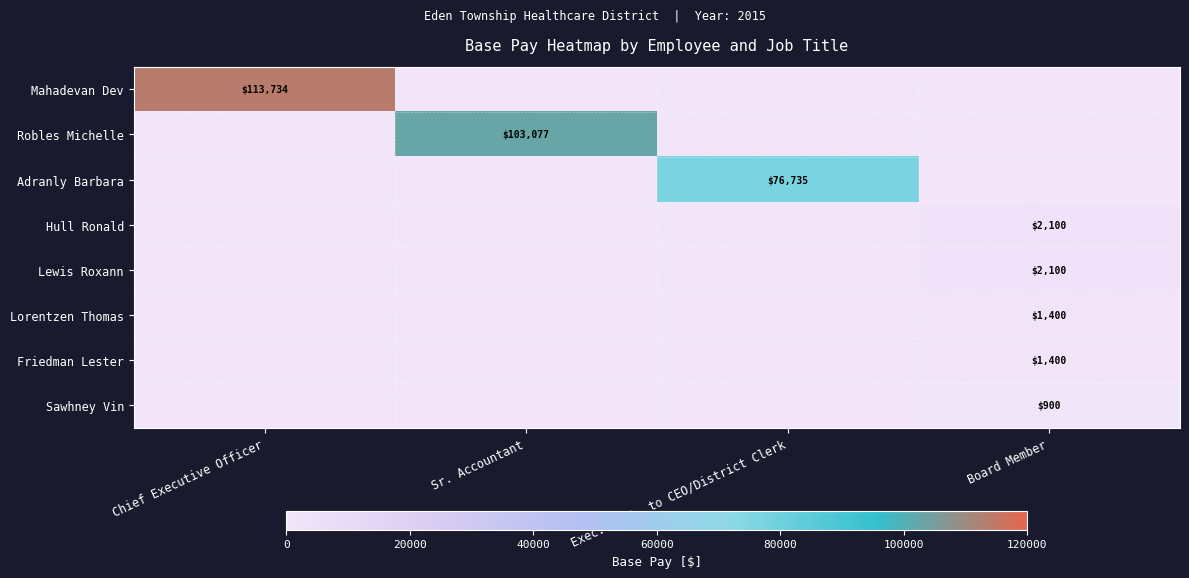

Is it true that Robles Michelle equals 103077 at Sr. Accountant?

True